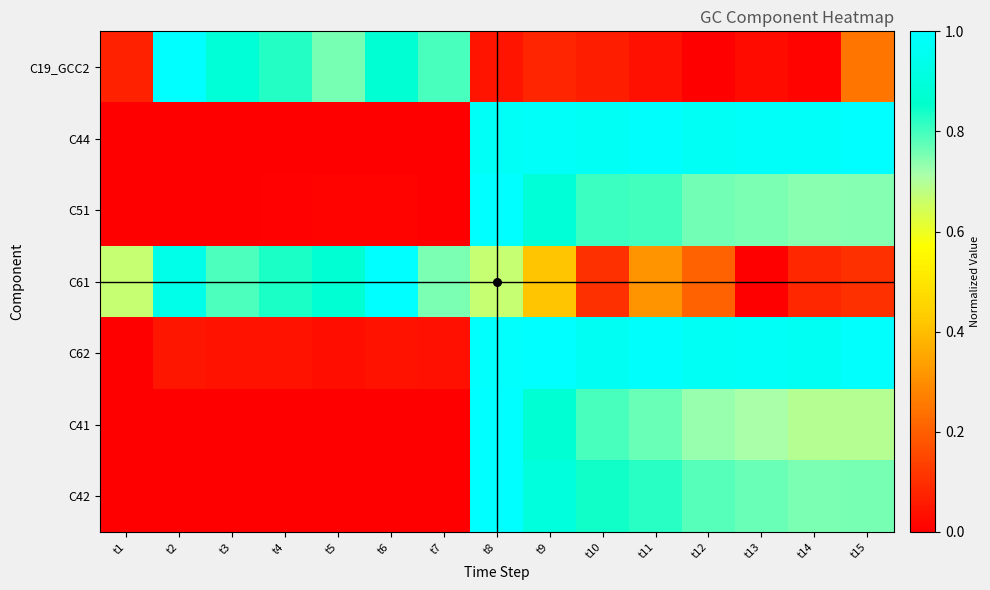

At how many categories does at least one series exceed 0?

15